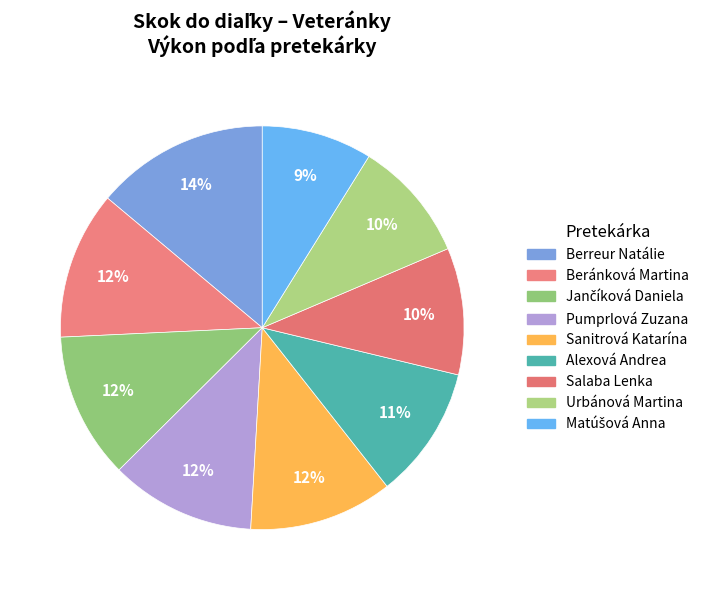

To the nearest percent, what portion does Salaba Lenka represent?

10%